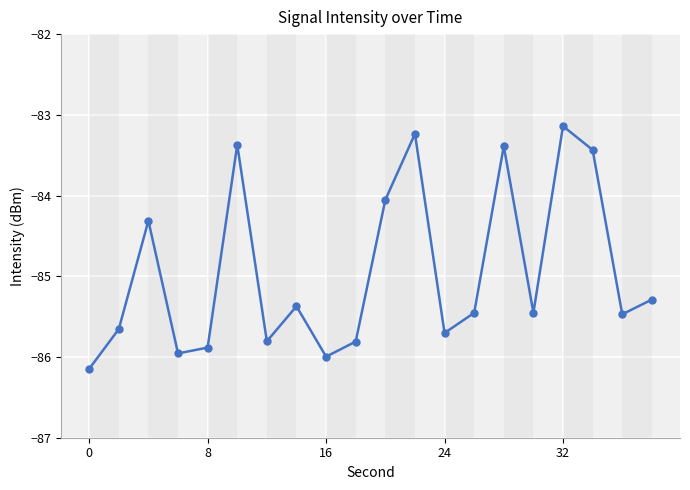

What is the difference between the maximum and minimum values?

3.0